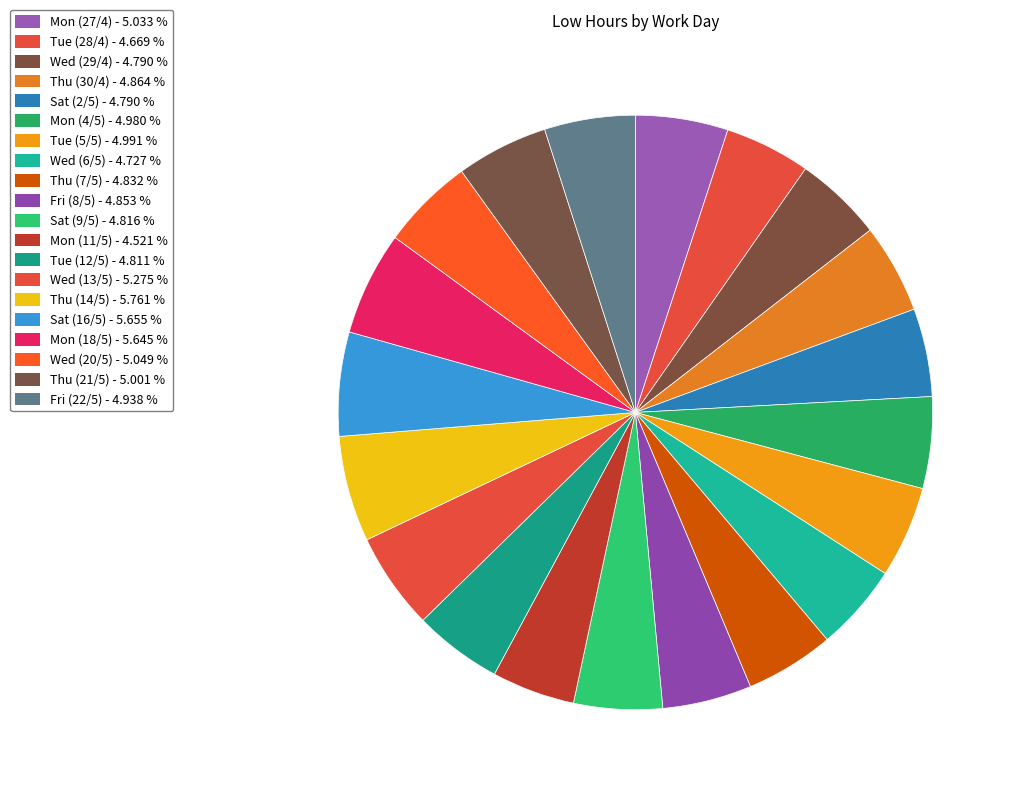

How many segments does this pie chart have?

20